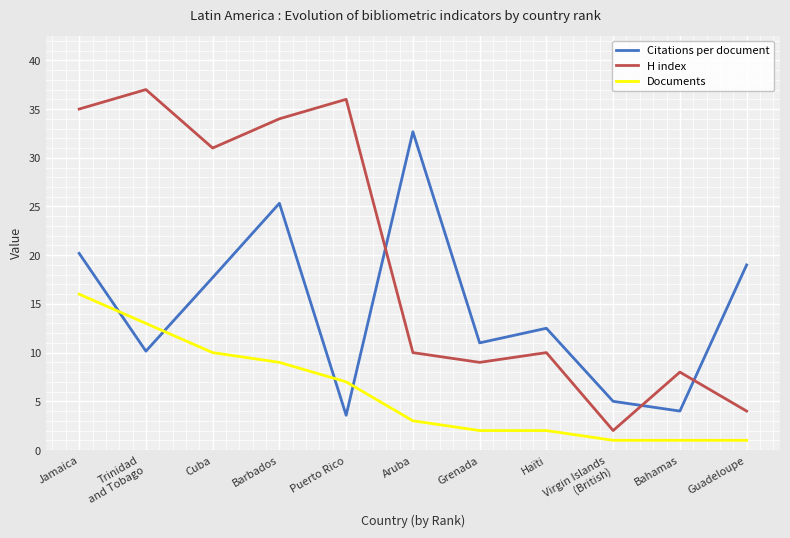

What position from the right is Jamaica?

11